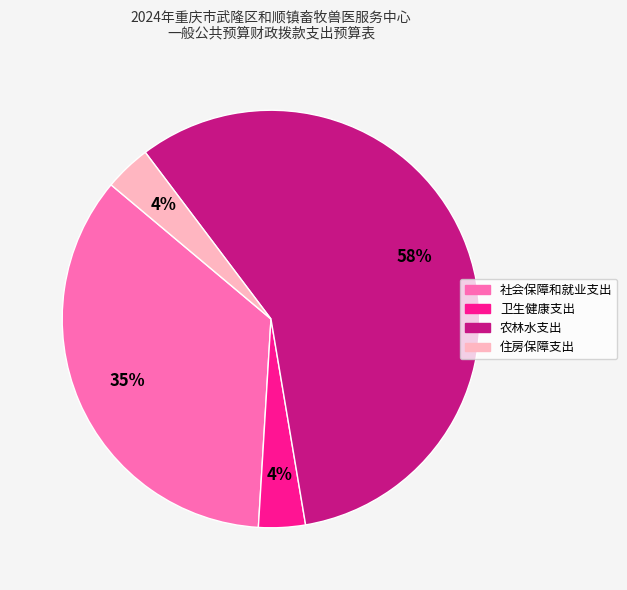

Which category has the biggest portion of the pie?

农林水支出